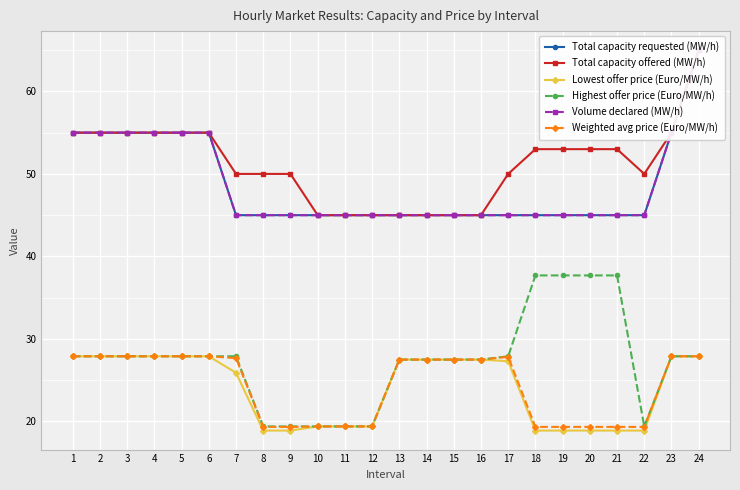

Which has a higher value, 23 or 18?

23